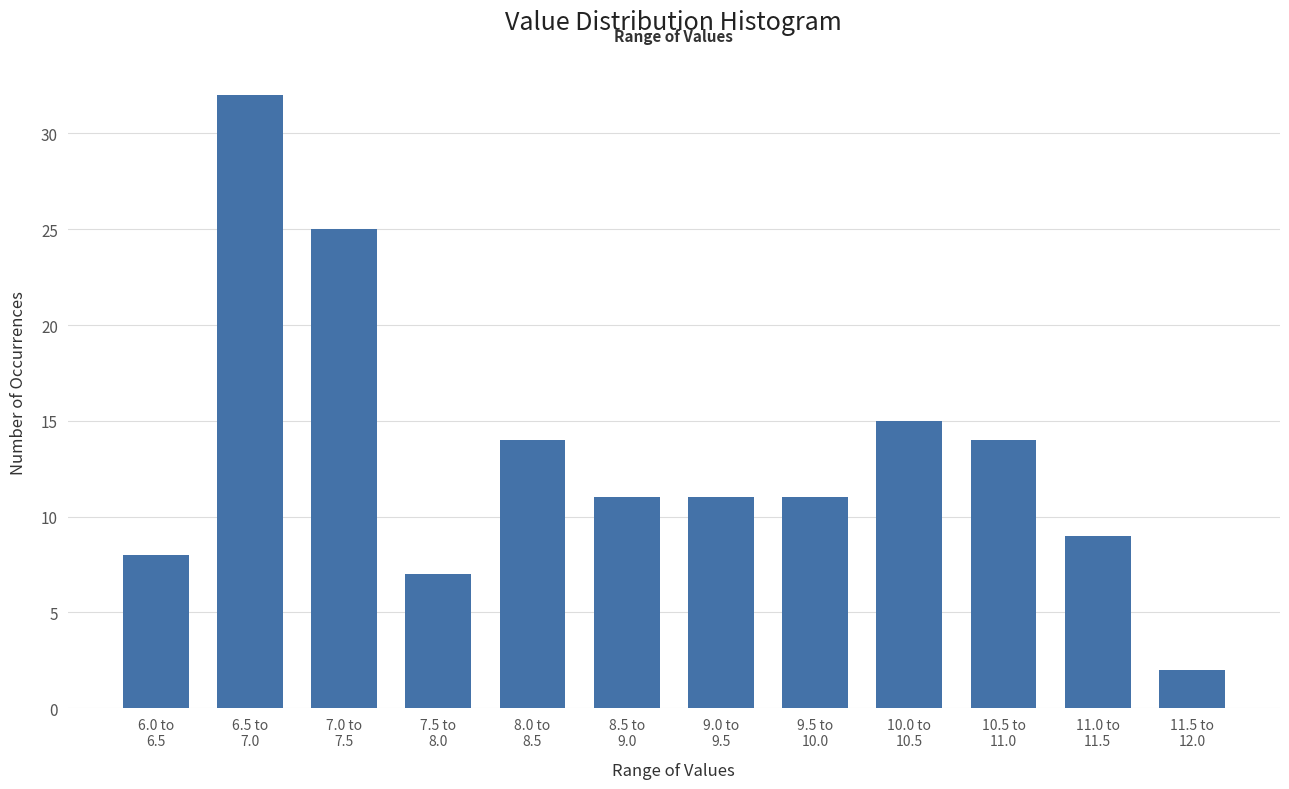

Reading left to right, transcribe all the data shown in this chart.

8	32	25	7	14	11	11	11	15	14	9	2